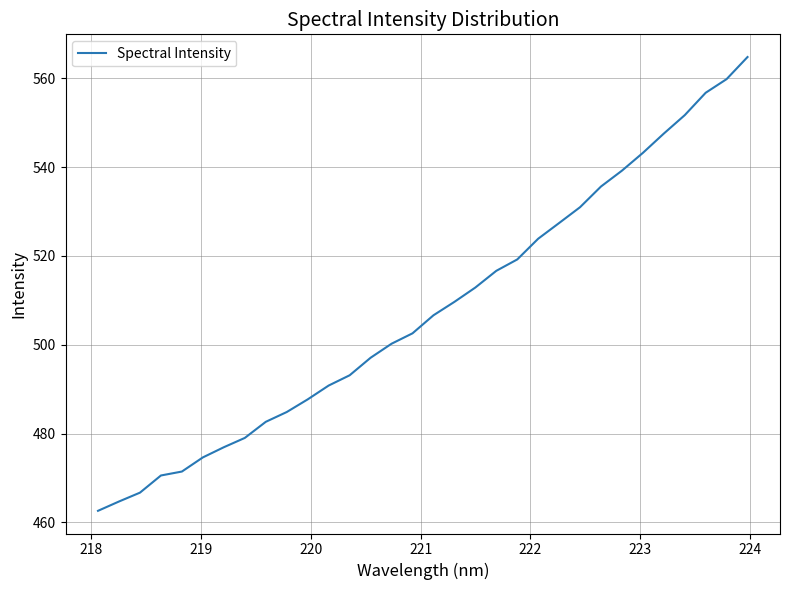

What is the greatest value displayed?

564.8